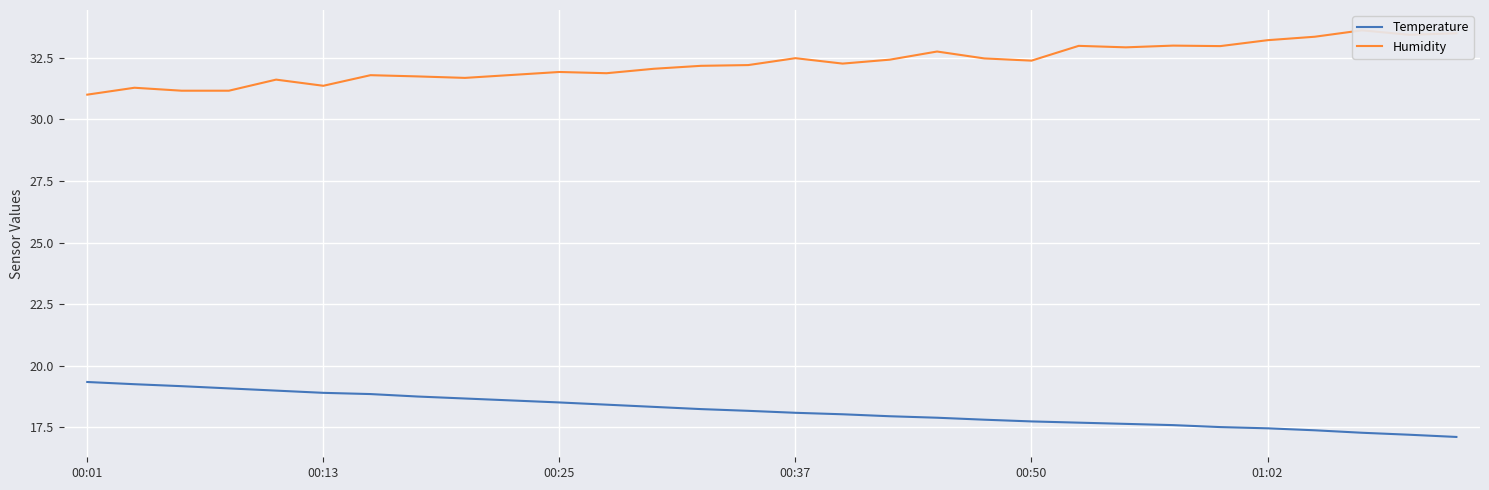

Which series has the largest total across all categories?

Humidity